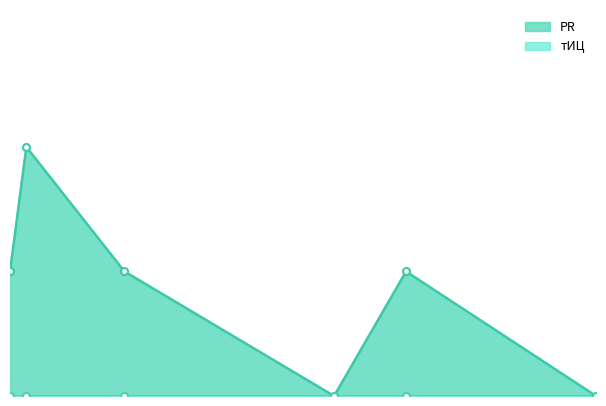

Rank the categories by value from highest to lowest.

2009-04-07, 2009-03-03, 2009-11-03, 2011-06-29, 2011-01-26, 2012-08-09